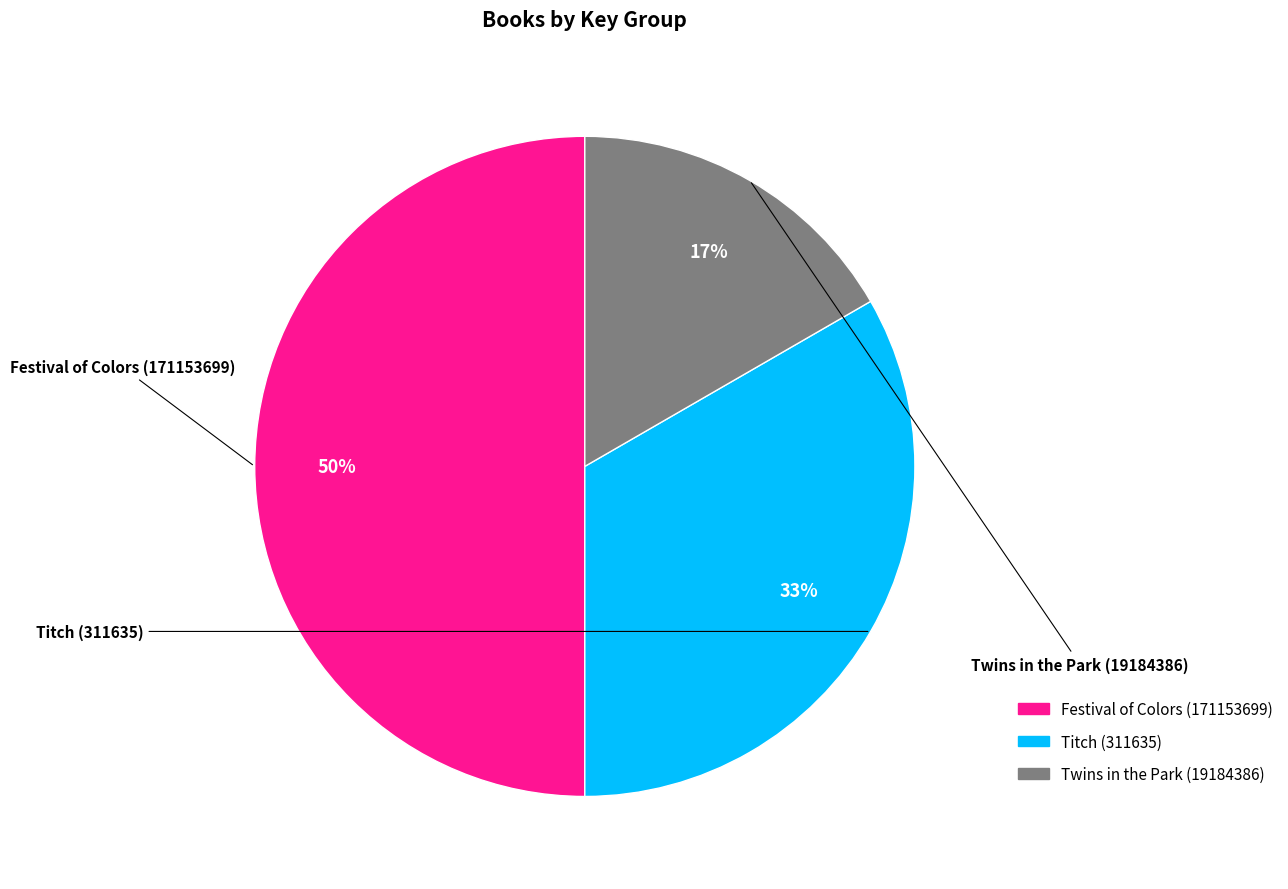

Which slice is the smallest?

Twins in the Park (19184386)